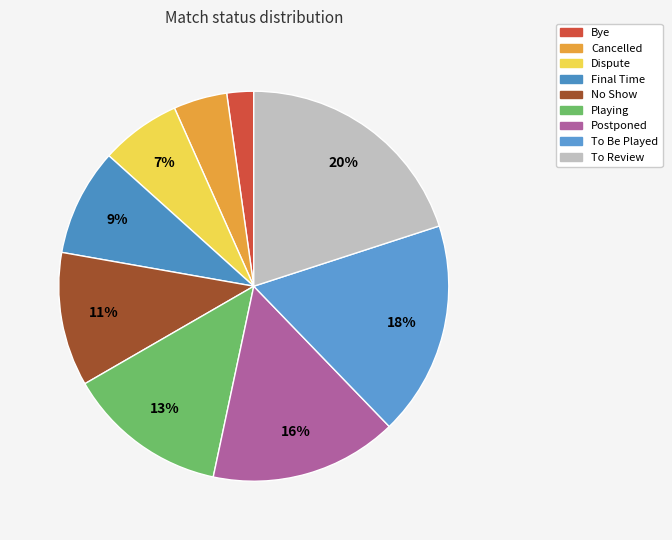

To the nearest percent, what is the difference between the largest and smallest slice percentages?

18%